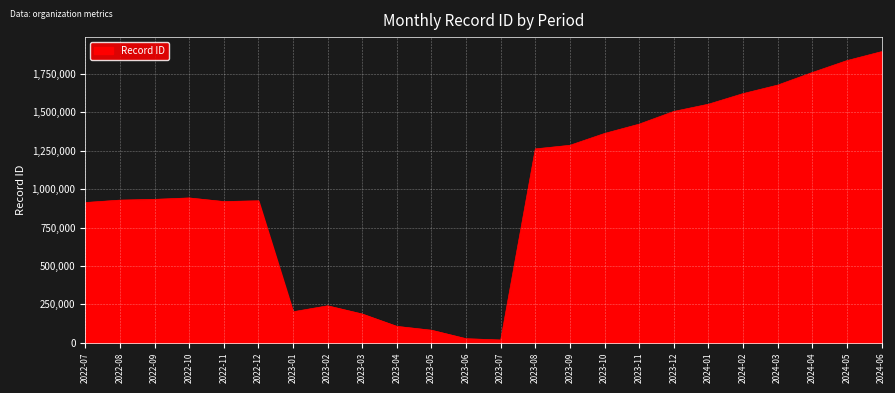

At which category does the chart reach its peak across all series?

2024-06